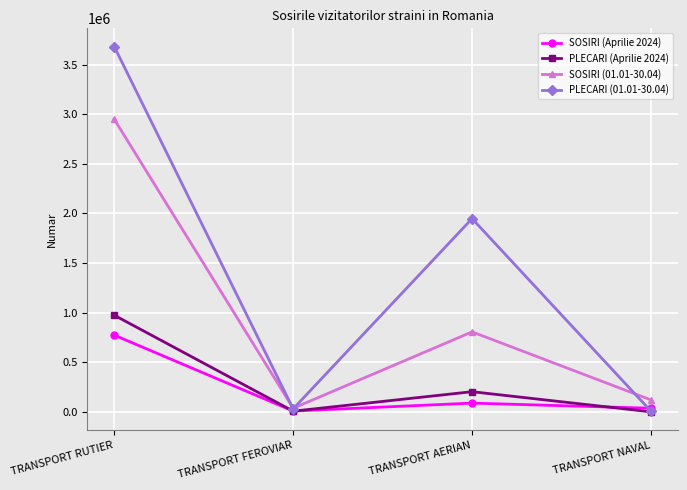

At which category does SOSIRI (01.01-30.04) reach its first local valley?

TRANSPORT FEROVIAR